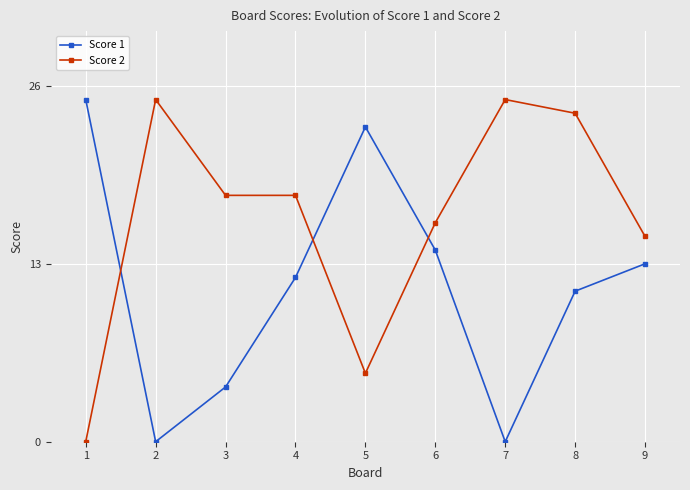

How many lines are shown in the chart?

2